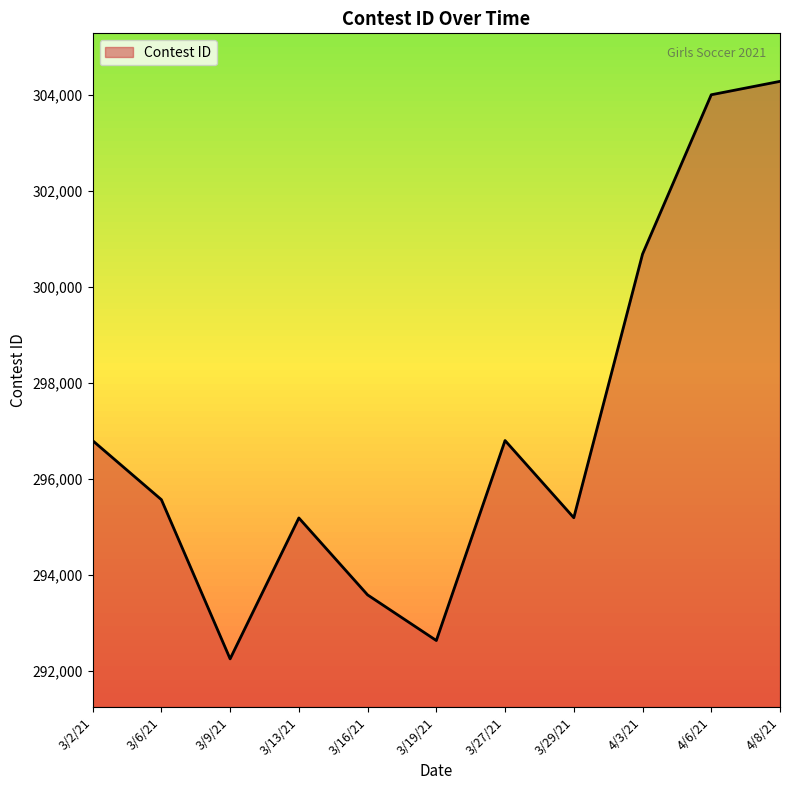

Which category has the highest value across all series?

4/8/21